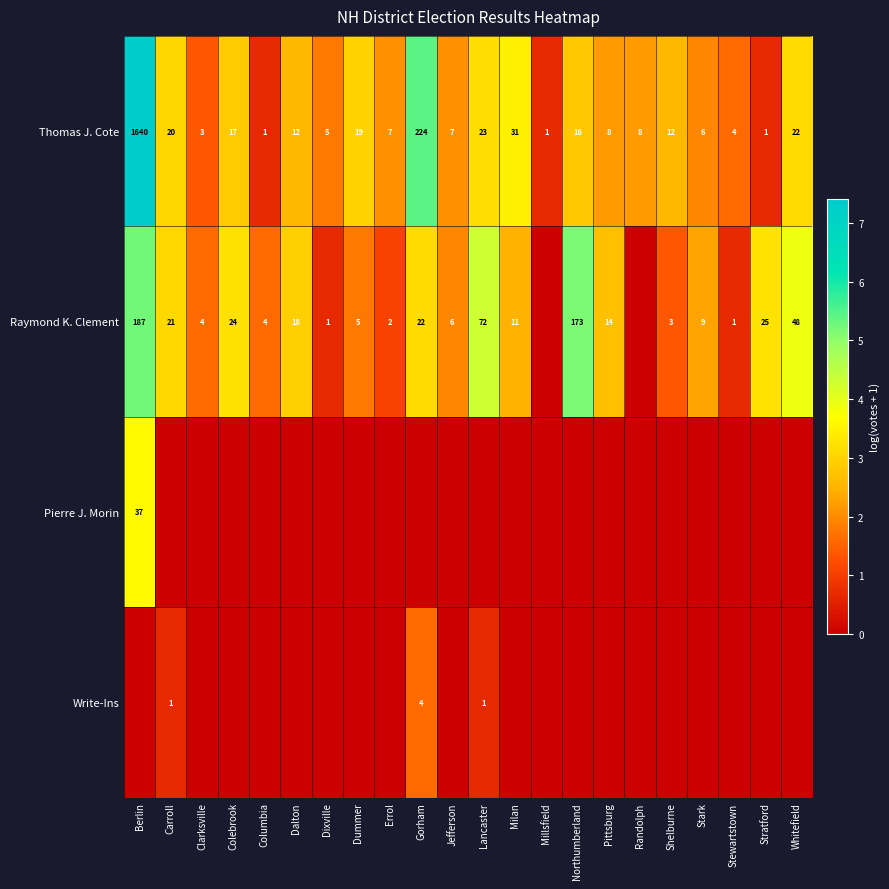

Count the number of data series in this chart.

4